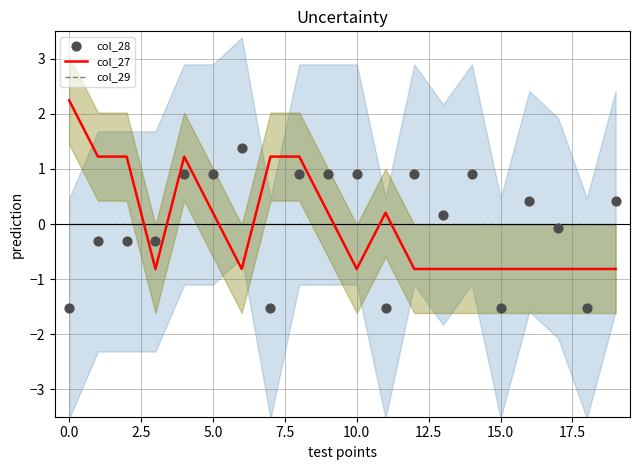

Which series contains the highest Y value?

col_27